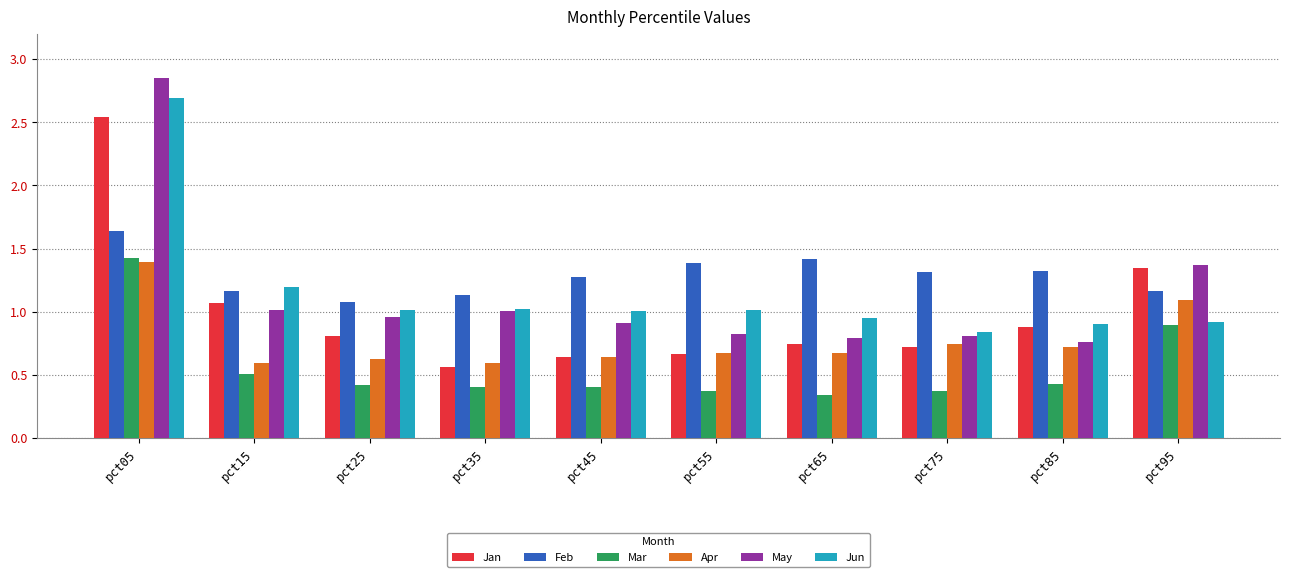

Which label corresponds to the largest value in the chart?

pct05